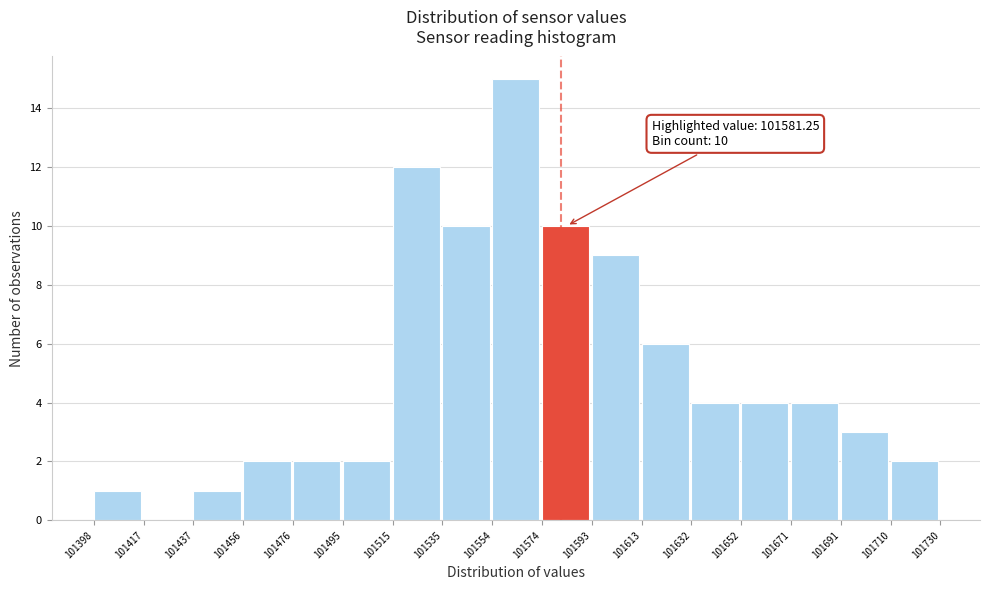

Over which range of the x-axis is the bar tallest?

101554 to 101574